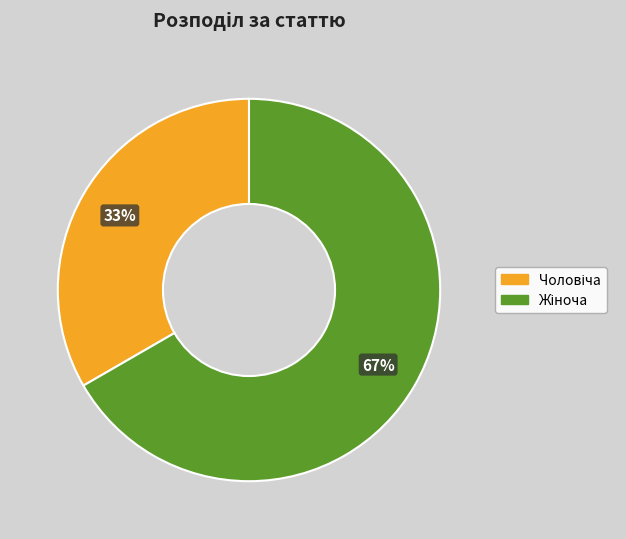

To the nearest percent, what is the average slice percentage?

50%